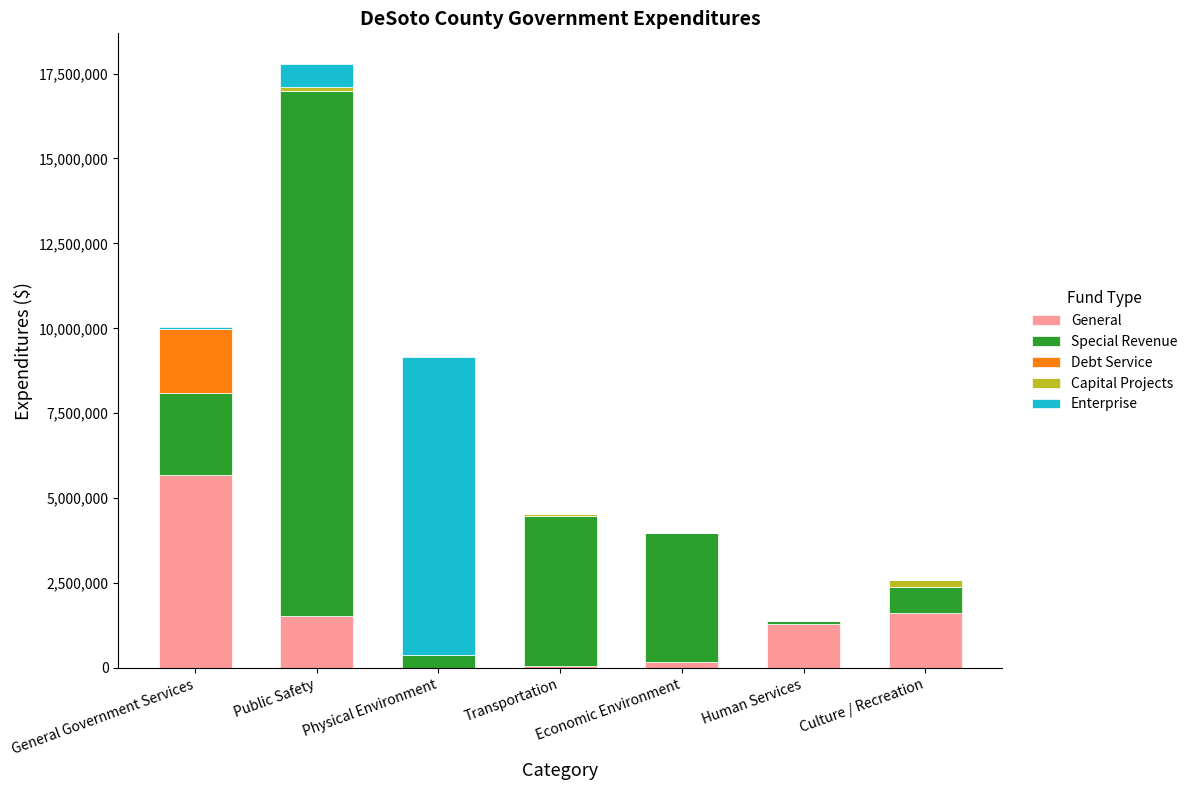

At which category is the sum across all series the highest?

Public Safety